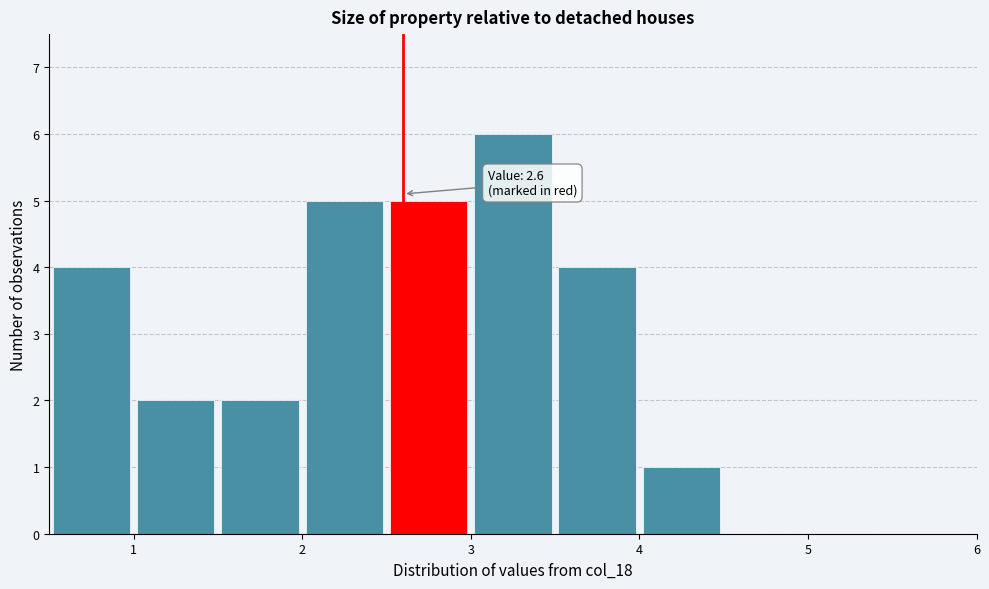

Which range on the x-axis has the tallest bar?

3.0 to 3.5